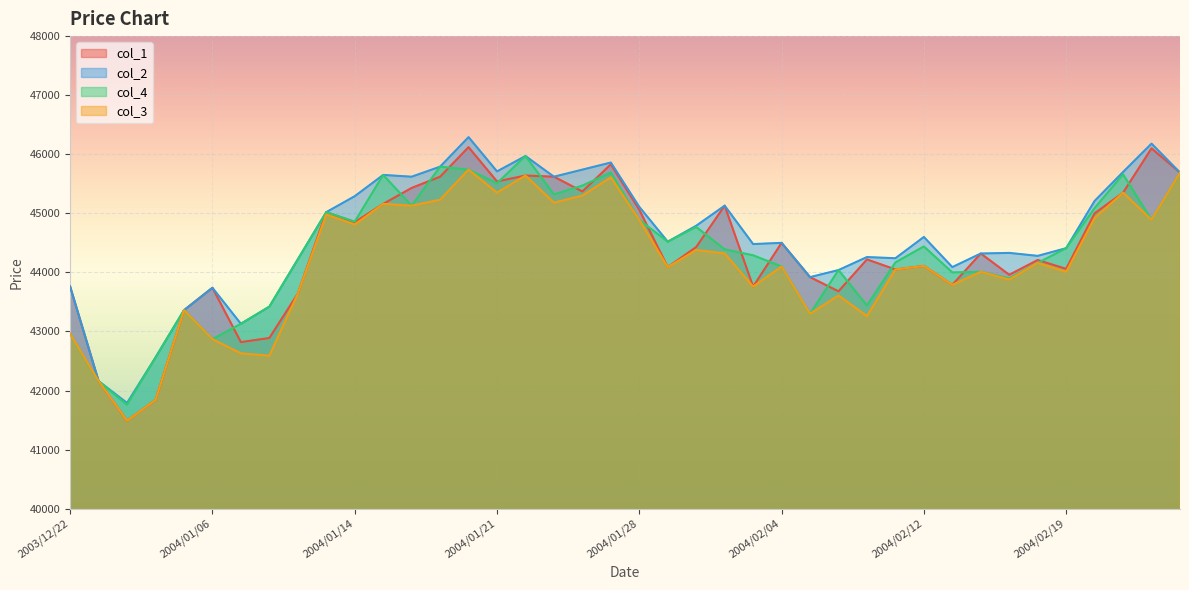

Reading right to left, list all the values displayed in this chart.

col_1: 2004/02/25=45690	2004/02/24=46100	2004/02/23=45350	2004/02/20=45000	2004/02/19=44060	2004/02/18=44210	2004/02/17=43960	2004/02/16=44320	2004/02/13=43790	2004/02/12=44110	2004/02/10=44050	2004/02/09=44220	2004/02/06=43680	2004/02/05=43920	2004/02/04=44500	2004/02/03=43760	2004/02/02=45130	2004/01/30=44430	2004/01/29=44090	2004/01/28=45060	2004/01/27=45830	2004/01/26=45370	2004/01/23=45620	2004/01/22=45640	2004/01/21=45540	2004/01/20=46120	2004/01/19=45620	2004/01/16=45430	2004/01/15=45160	2004/01/14=44850	2004/01/13=45020	2004/01/09=43640	2004/01/08=42890	2004/01/07=42820	2004/01/06=43740	2004/01/05=43360	2003/12/26=41840	2003/12/25=41490	2003/12/24=42160	2003/12/22=43760
col_2: 2004/02/25=45690	2004/02/24=46180	2004/02/23=45700	2004/02/20=45210	2004/02/19=44410	2004/02/18=44280	2004/02/17=44330	2004/02/16=44320	2004/02/13=44090	2004/02/12=44600	2004/02/10=44240	2004/02/09=44260	2004/02/06=44040	2004/02/05=43920	2004/02/04=44500	2004/02/03=44480	2004/02/02=45130	2004/01/30=44790	2004/01/29=44520	2004/01/28=45110	2004/01/27=45860	2004/01/26=45740	2004/01/23=45620	2004/01/22=45970	2004/01/21=45710	2004/01/20=46290	2004/01/19=45790	2004/01/16=45620	2004/01/15=45650	2004/01/14=45290	2004/01/13=45020	2004/01/09=44220	2004/01/08=43420	2004/01/07=43130	2004/01/06=43740	2004/01/05=43360	2003/12/26=42560	2003/12/25=41790	2003/12/24=42160	2003/12/22=43760
col_4: 2004/02/25=45690	2004/02/24=44890	2004/02/23=45660	2004/02/20=45090	2004/02/19=44410	2004/02/18=44160	2004/02/17=43900	2004/02/16=44010	2004/02/13=44000	2004/02/12=44440	2004/02/10=44170	2004/02/09=43440	2004/02/06=44040	2004/02/05=43300	2004/02/04=44100	2004/02/03=44290	2004/02/02=44390	2004/01/30=44770	2004/01/29=44520	2004/01/28=44890	2004/01/27=45690	2004/01/26=45470	2004/01/23=45320	2004/01/22=45970	2004/01/21=45510	2004/01/20=45740	2004/01/19=45790	2004/01/16=45130	2004/01/15=45650	2004/01/14=44860	2004/01/13=45020	2004/01/09=44220	2004/01/08=43420	2004/01/07=43130	2004/01/06=42870	2004/01/05=43360	2003/12/26=42560	2003/12/25=41760	2003/12/24=42160	2003/12/22=42960
col_3: 2004/02/25=45690	2004/02/24=44890	2004/02/23=45350	2004/02/20=44920	2004/02/19=44010	2004/02/18=44160	2004/02/17=43880	2004/02/16=44010	2004/02/13=43790	2004/02/12=44110	2004/02/10=44050	2004/02/09=43260	2004/02/06=43610	2004/02/05=43300	2004/02/04=44100	2004/02/03=43760	2004/02/02=44320	2004/01/30=44380	2004/01/29=44090	2004/01/28=44890	2004/01/27=45610	2004/01/26=45300	2004/01/23=45180	2004/01/22=45640	2004/01/21=45350	2004/01/20=45740	2004/01/19=45230	2004/01/16=45130	2004/01/15=45160	2004/01/14=44810	2004/01/13=44980	2004/01/09=43640	2004/01/08=42590	2004/01/07=42630	2004/01/06=42870	2004/01/05=43360	2003/12/26=41840	2003/12/25=41490	2003/12/24=42160	2003/12/22=42960